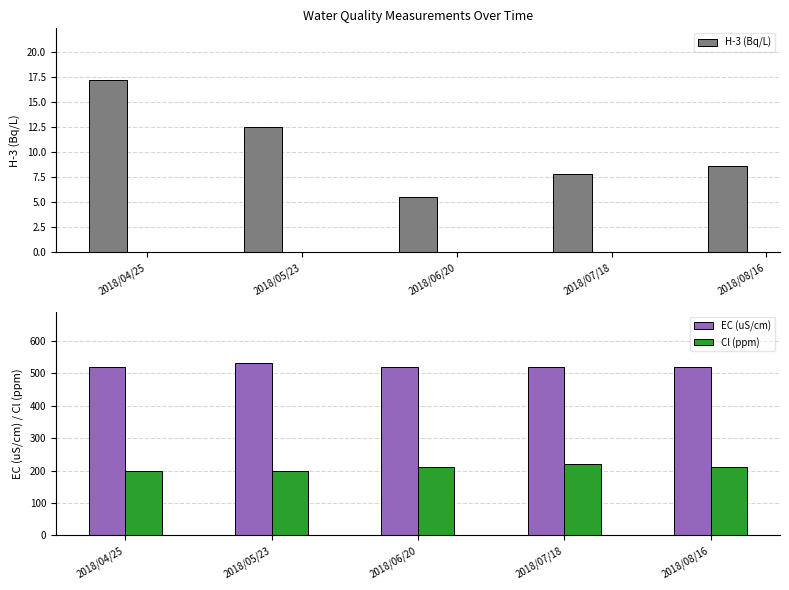

Rank the series by their average value, from lowest to highest.

H-3 (Bq/L), Cl (ppm), EC (uS/cm)